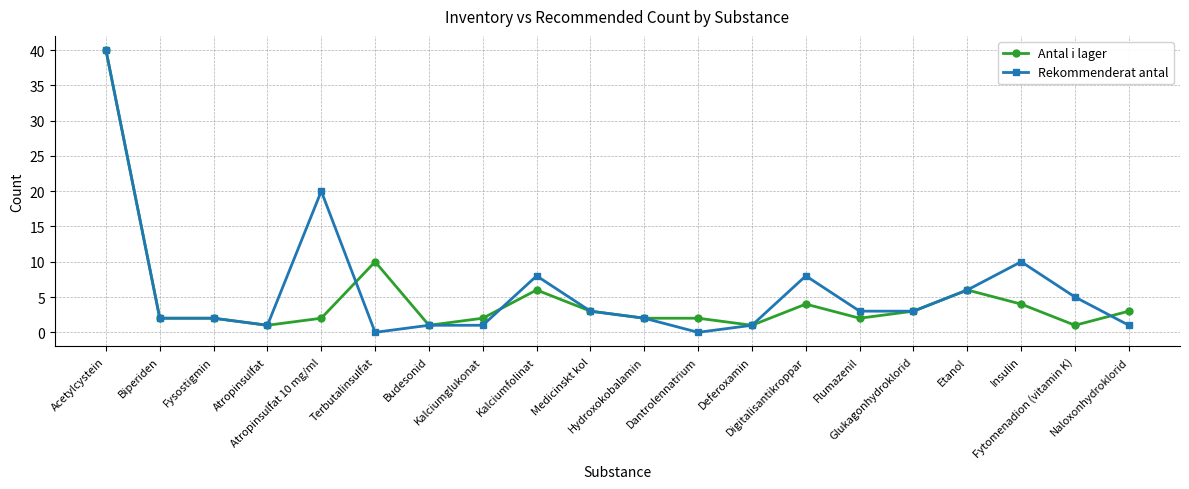

Which series ends up on top after the final intersection of Rekommenderat antal and Antal i lager?

Antal i lager